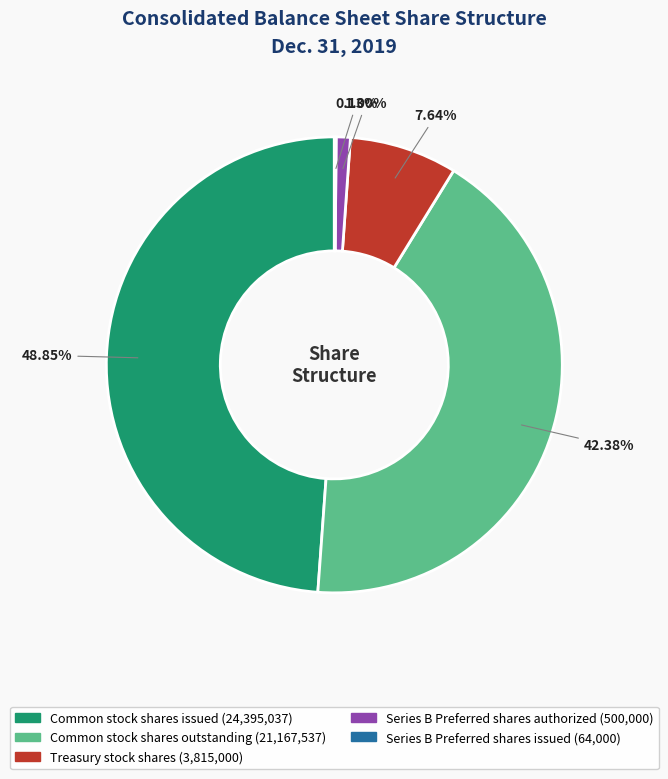

Does any single category account for the majority?

No